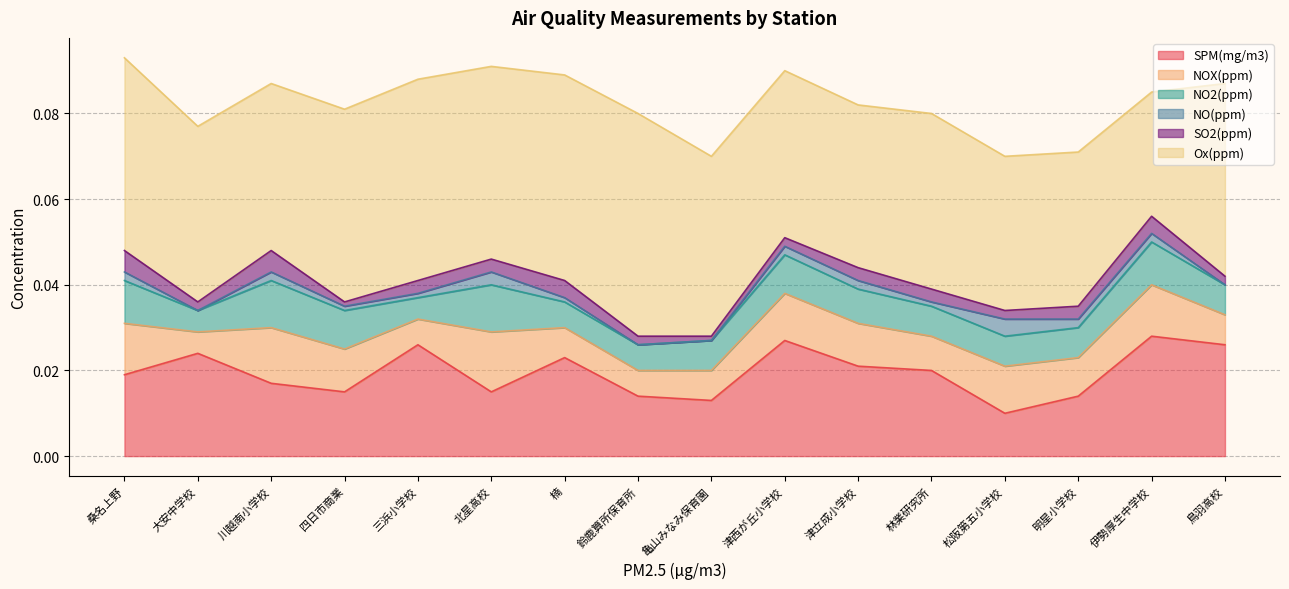

True or false: Ox(ppm) and SPM(mg/m3) cross at least once.

False